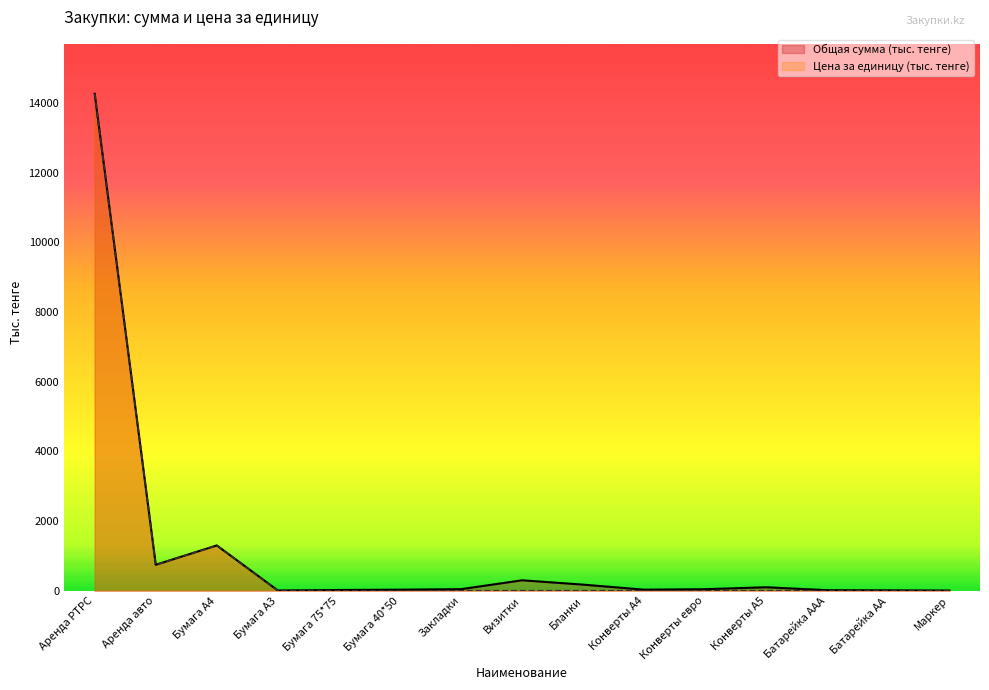

How many data points in Общая сумма (тыс. тенге) are above 44?

7